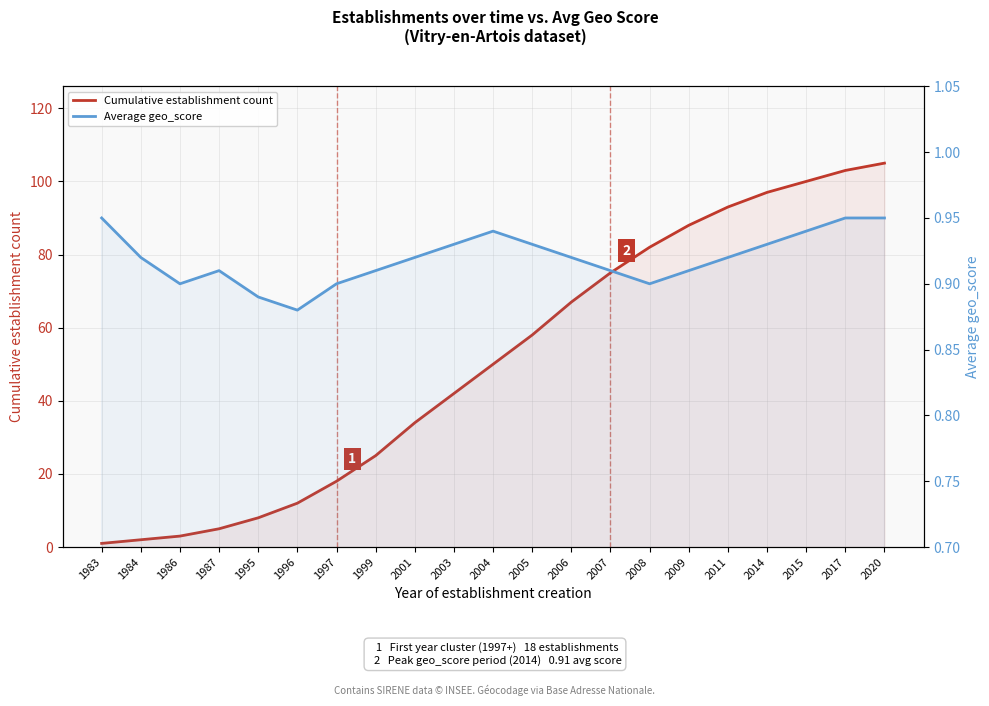

Is the value of Cumulative establishment count at 2007 greater than the value of Average geo_score at 1996?

Yes